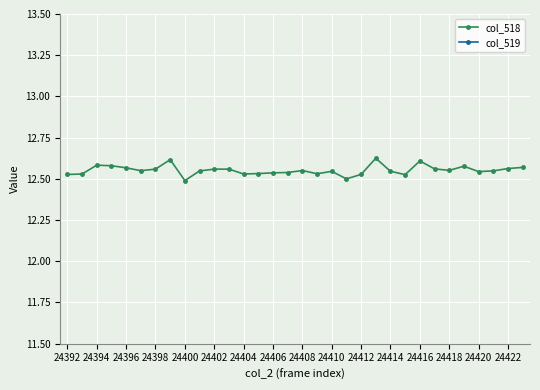

Which series changed the most between 24392 and 24422?

col_518